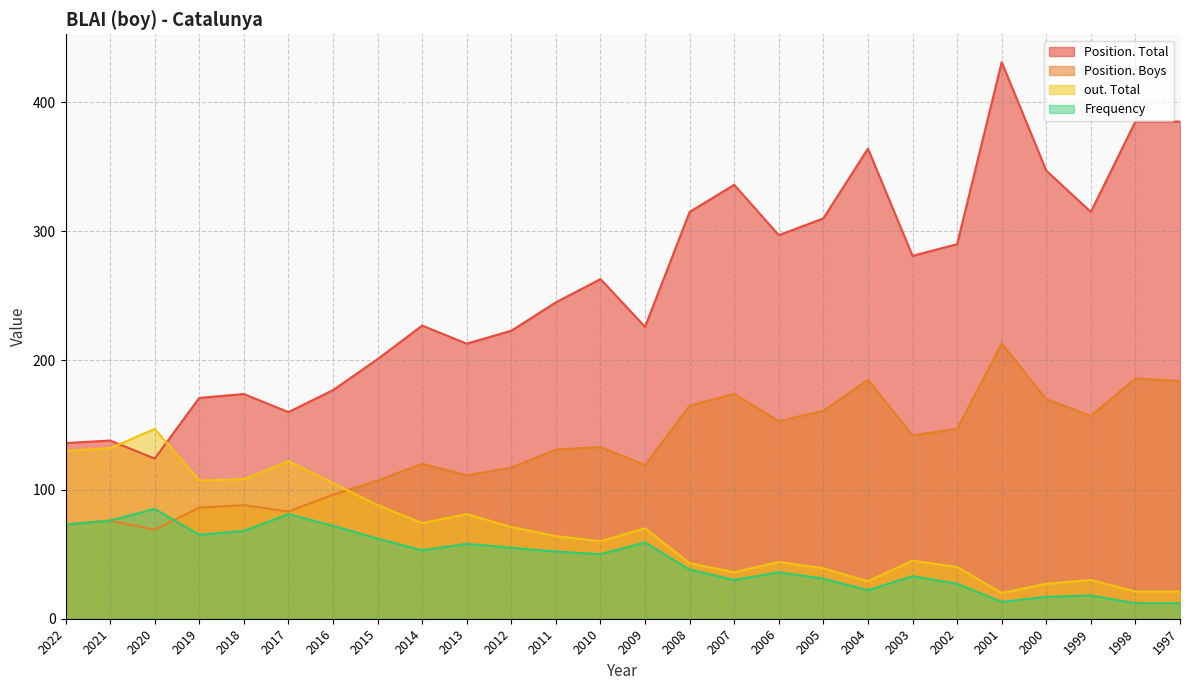

Between 2000 and 1999, which series saw the biggest shift?

Position. Total